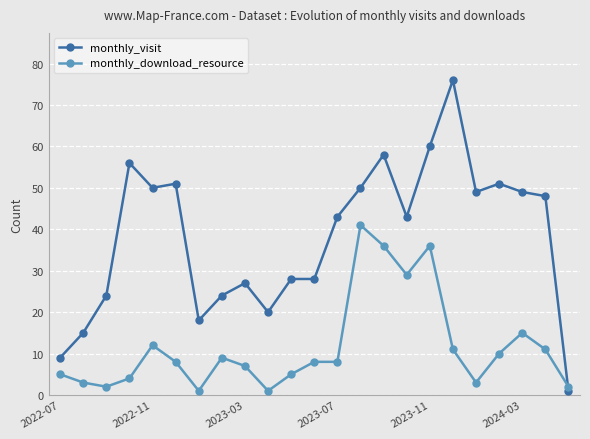

Which series has the largest range (max minus min)?

monthly_visit